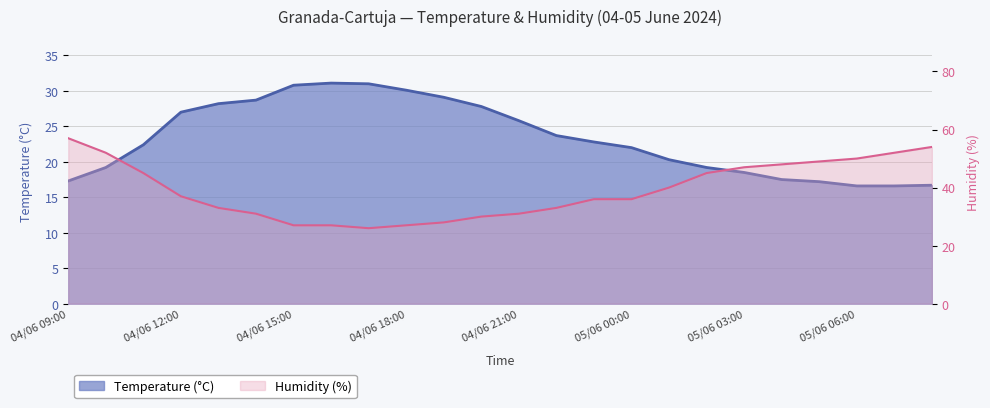

How many data points in Humidity (%) are less than 37?

12